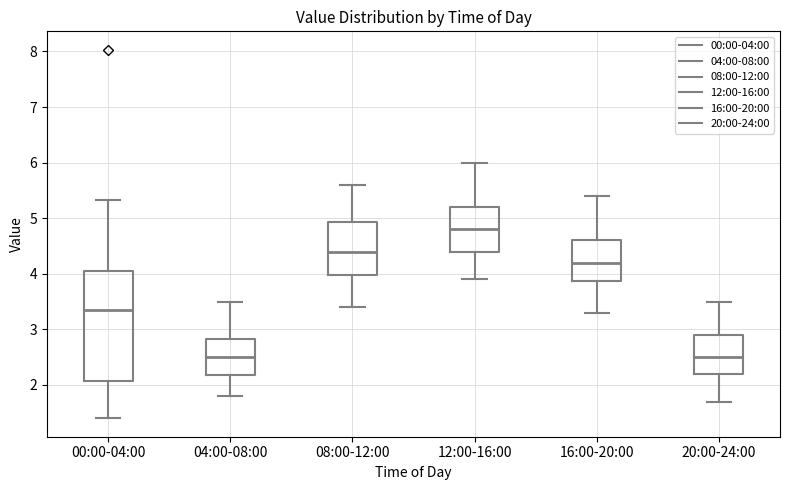

Where does the lower whisker of the box for 00:00-04:00 end on the y-axis? The values are not printed on the chart, so give them approximately, as read against the axis.

1.4